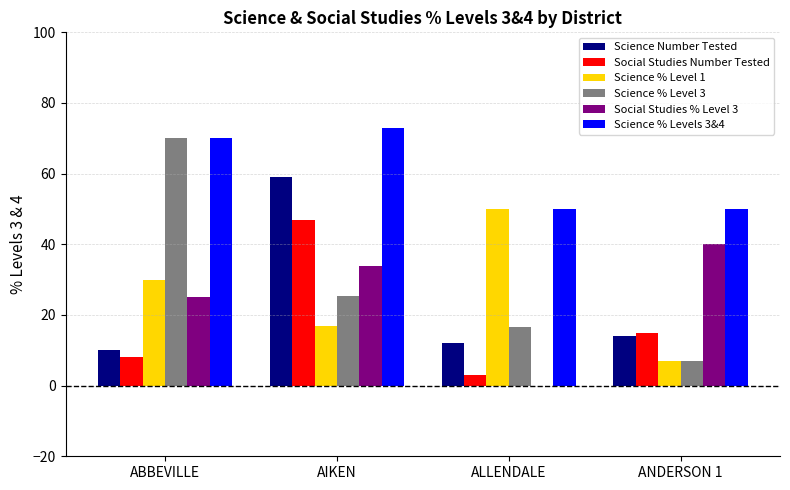

What is the sum of all Science % Levels 3&4 values?

242.9